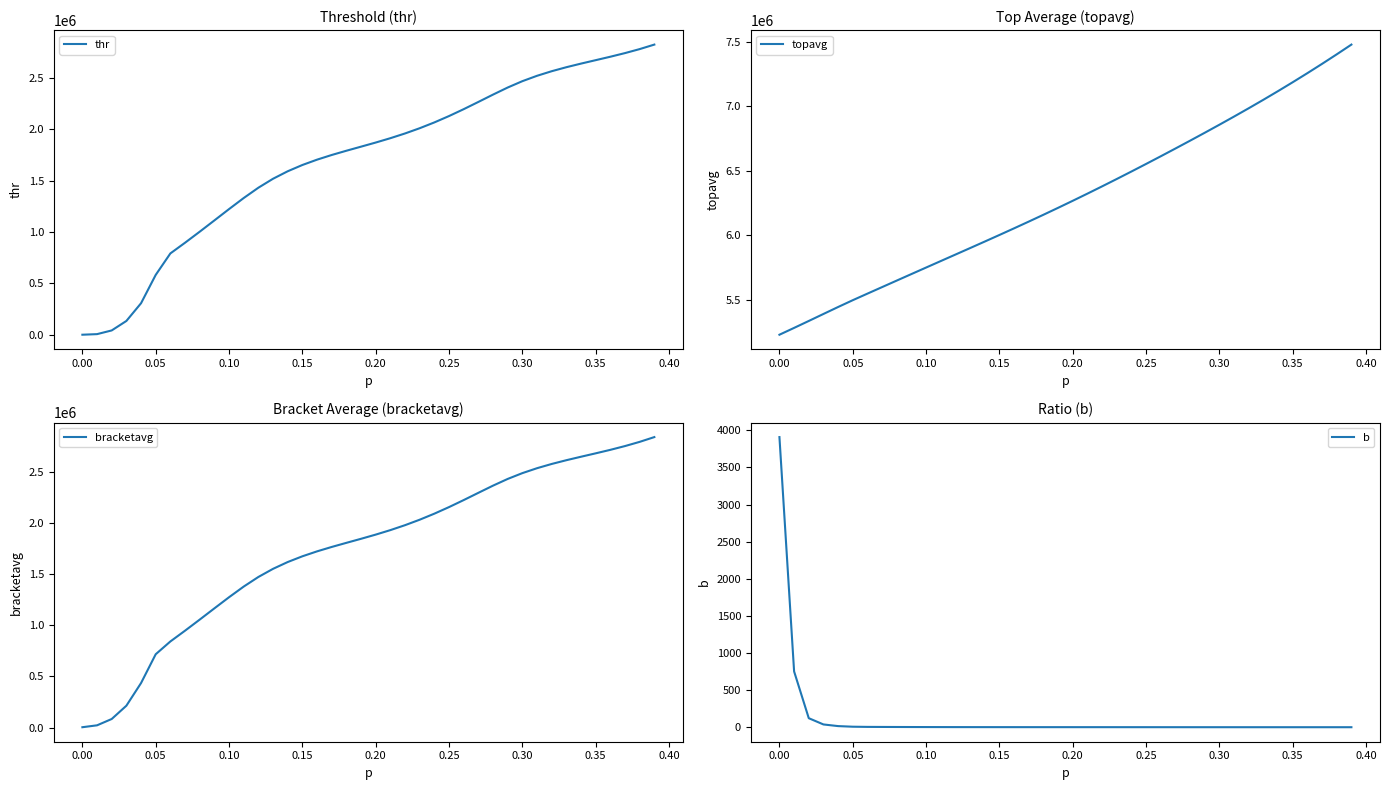

Count the number of categories in the chart.

40